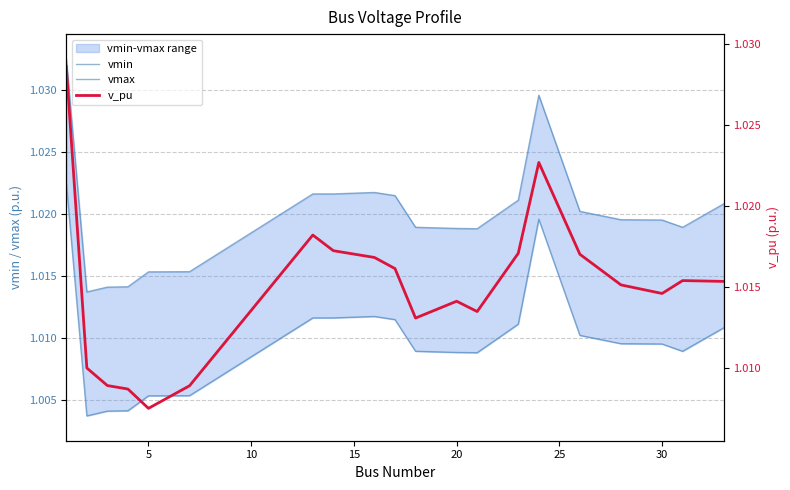

Count the number of categories in the chart.

20